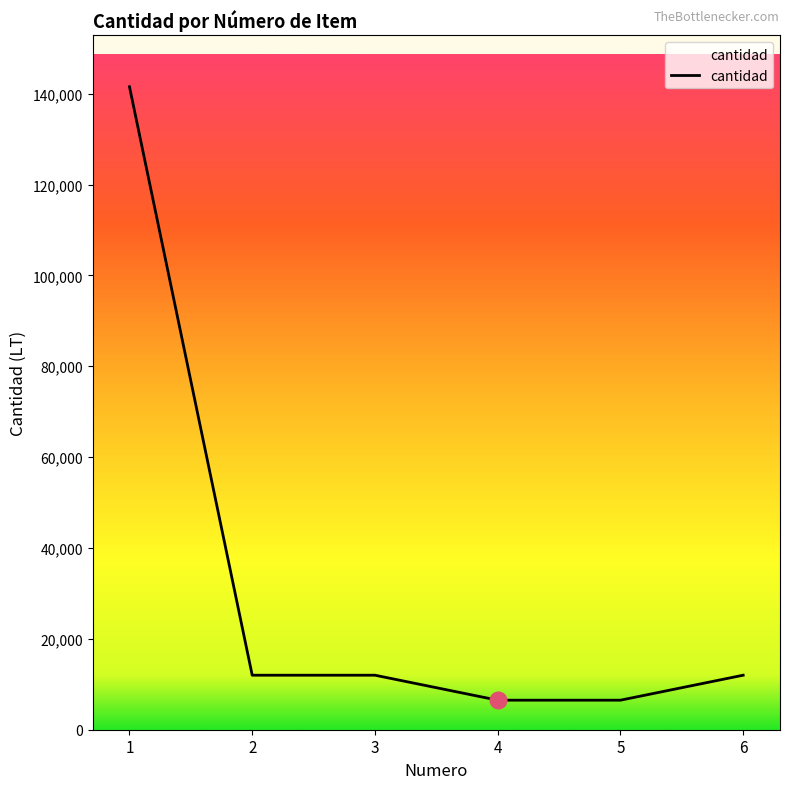

How many distinct data groups are displayed?

1